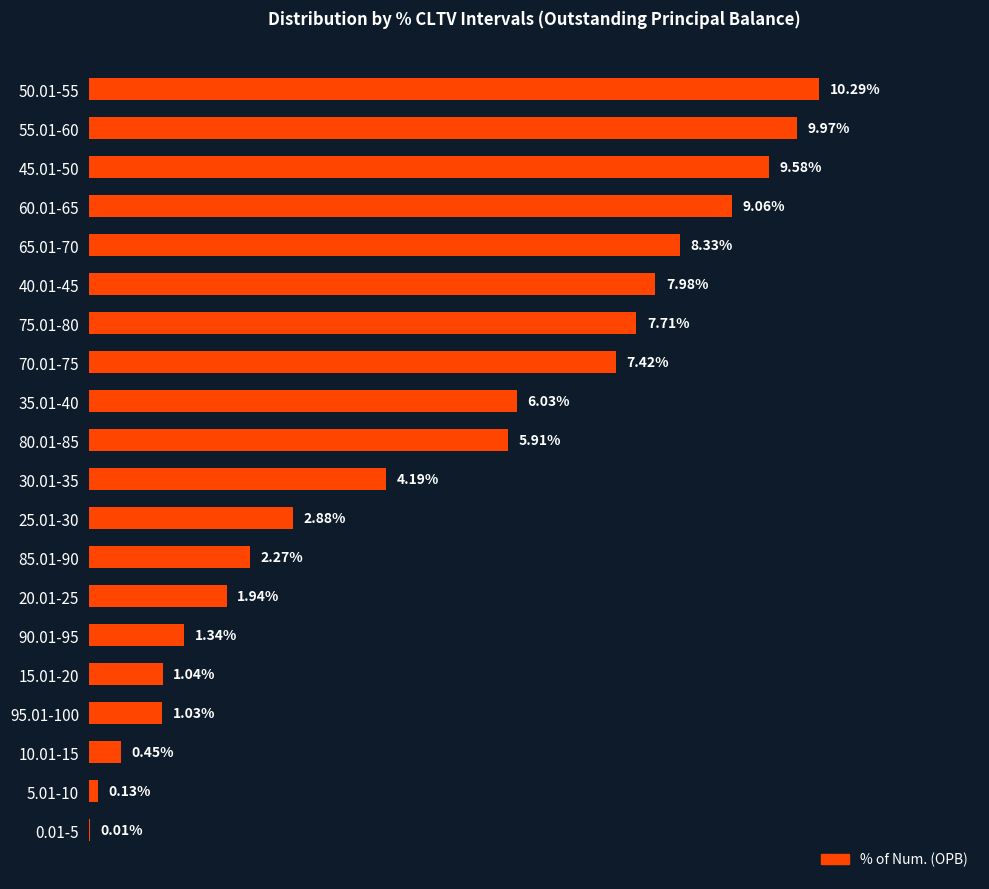

Are the bars grouped side by side (vs. stacked)?

No